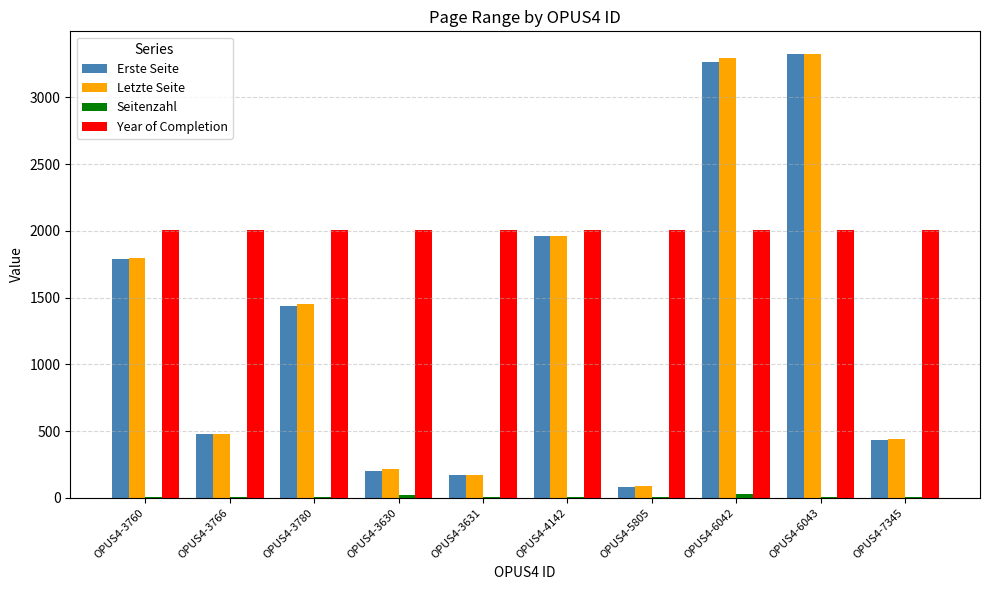

What is the maximum value shown in the chart?

3328